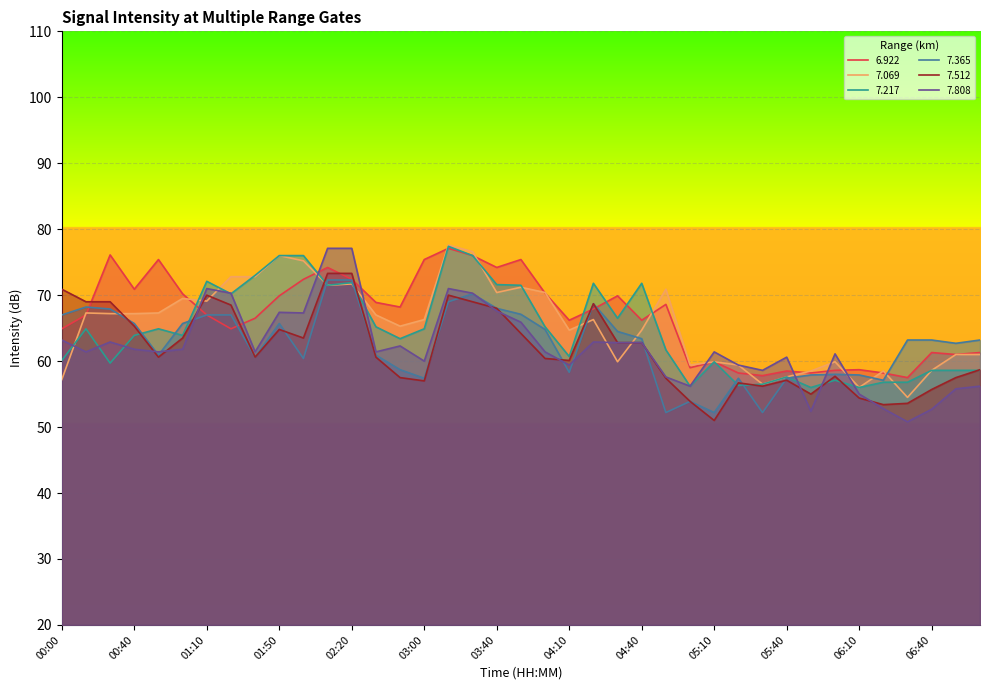

Rank the series at 02:00 from lowest to highest value.

7.365, 7.512, 7.808, 6.922, 7.069, 7.217